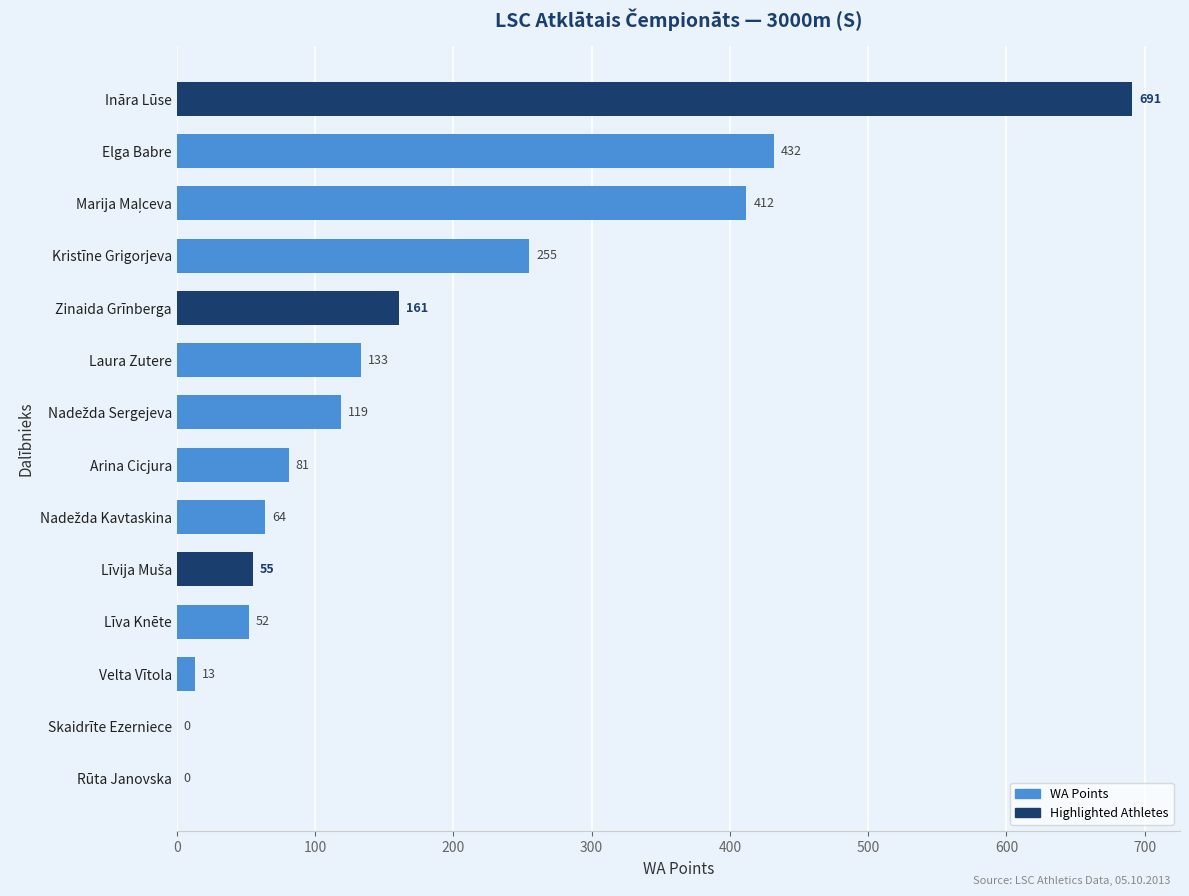

Which has a higher value, Ināra Lūse or Velta Vītola?

Ināra Lūse